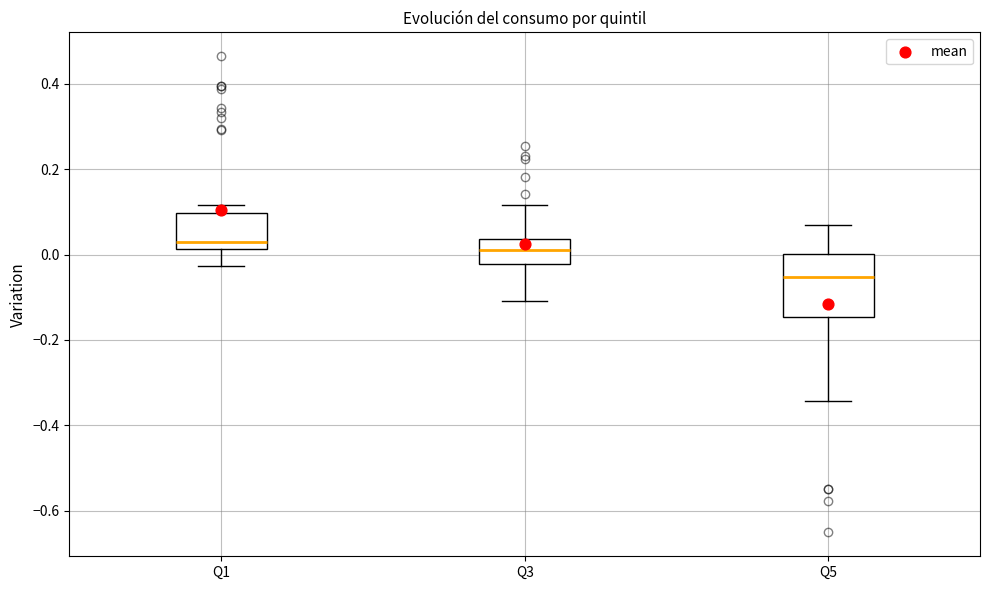

Which box's median line is the lowest?

Q5